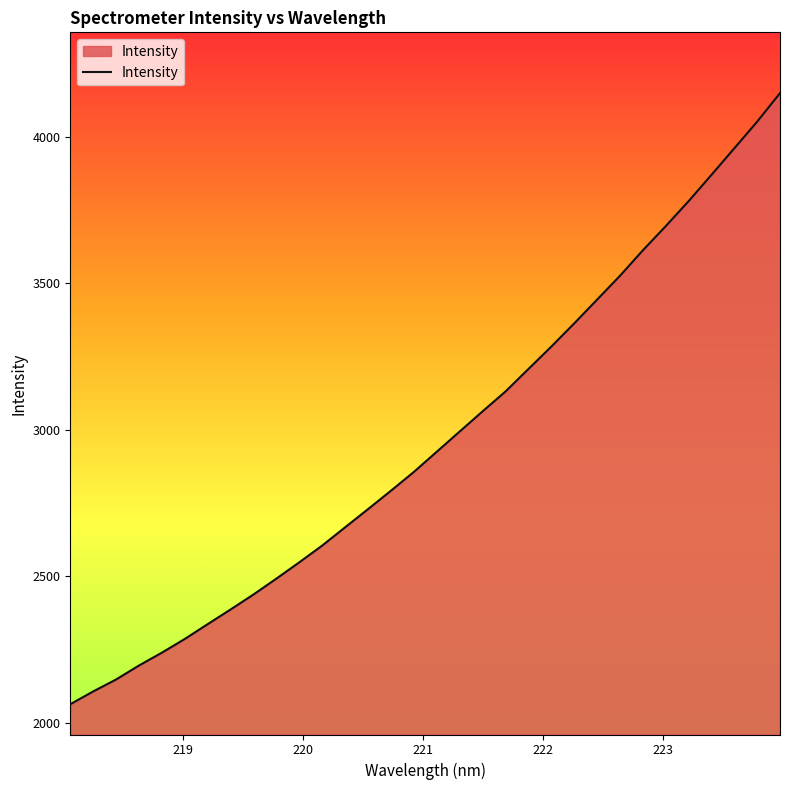

What is the greatest value displayed?

4147.9